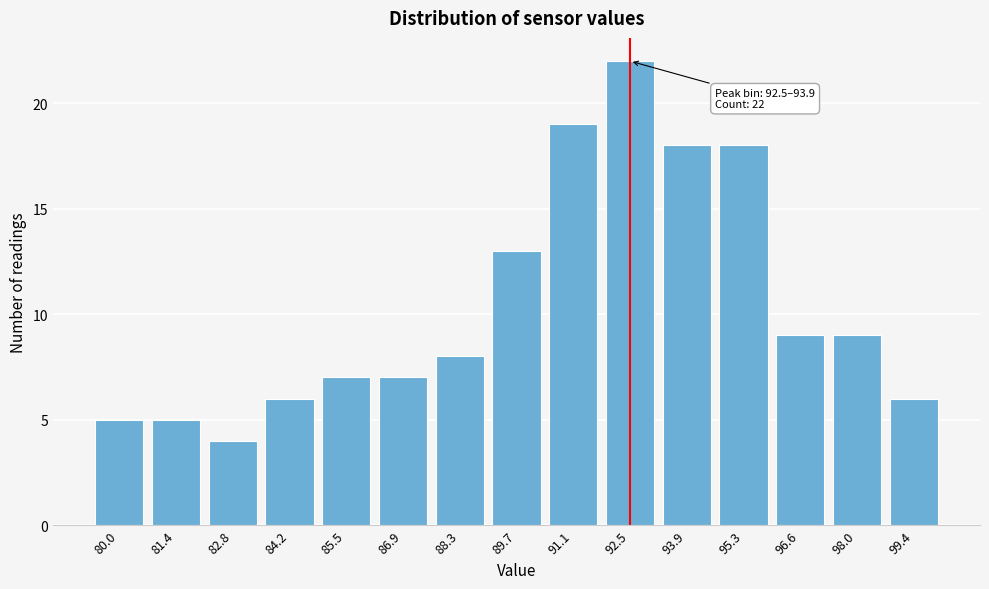

Reading left to right, what are all the values shown in this chart?

80.0=5	81.4=5	82.8=4	84.2=6	85.5=7	86.9=7	88.3=8	89.7=13	91.1=19	92.5=22	93.9=18	95.3=18	96.6=9	98.0=9	99.4=6